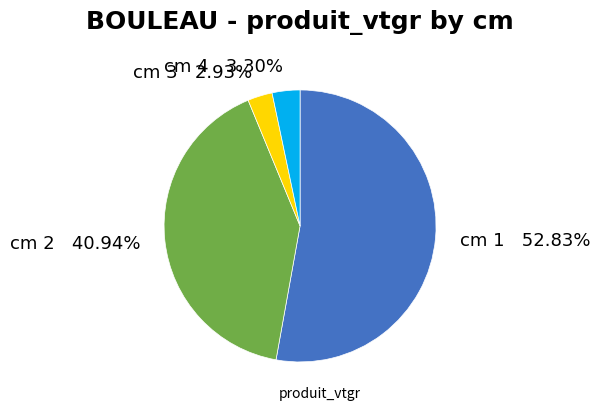

Does cm 4 represent more than half of the total?

No